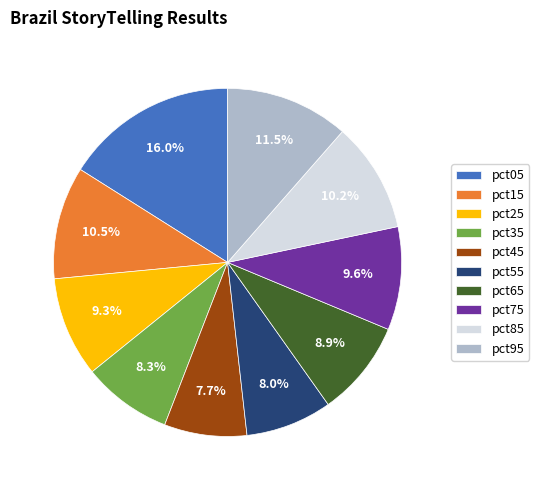

Which has a higher value, pct75 or pct95?

pct95